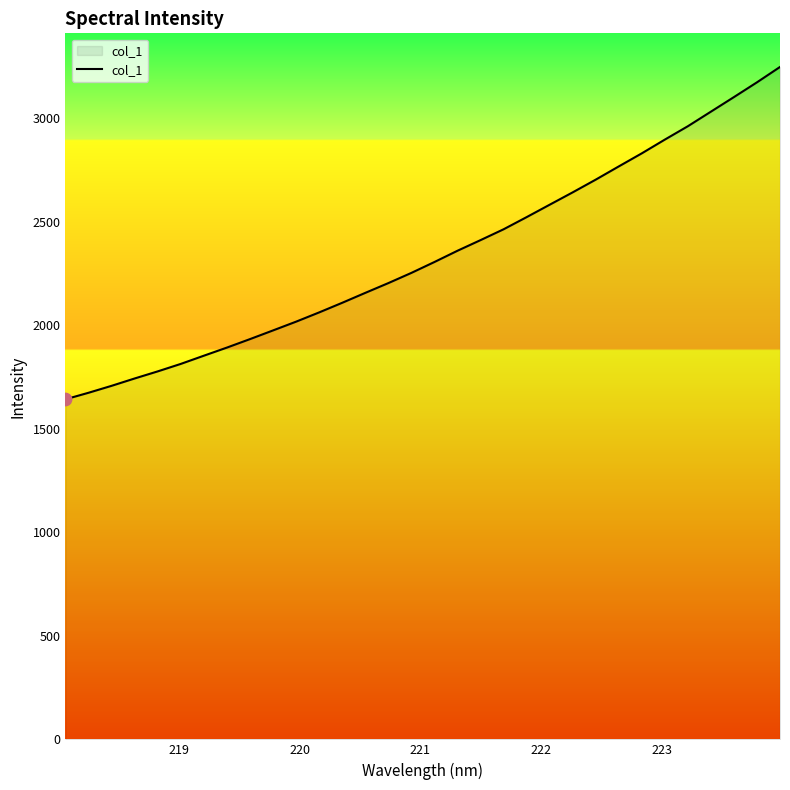

What is the smallest value displayed?

1643.0